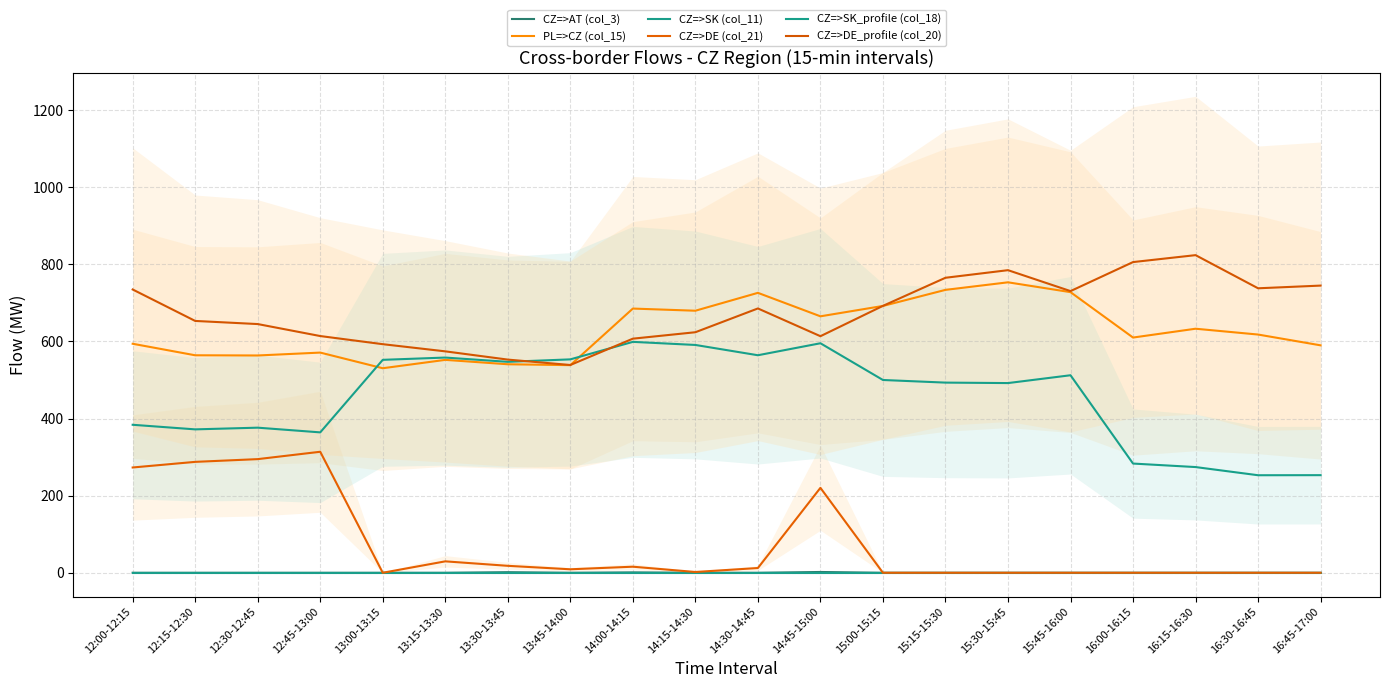

At which category does CZ=>DE_profile (col_20) reach its first local peak?

14:30-14:45